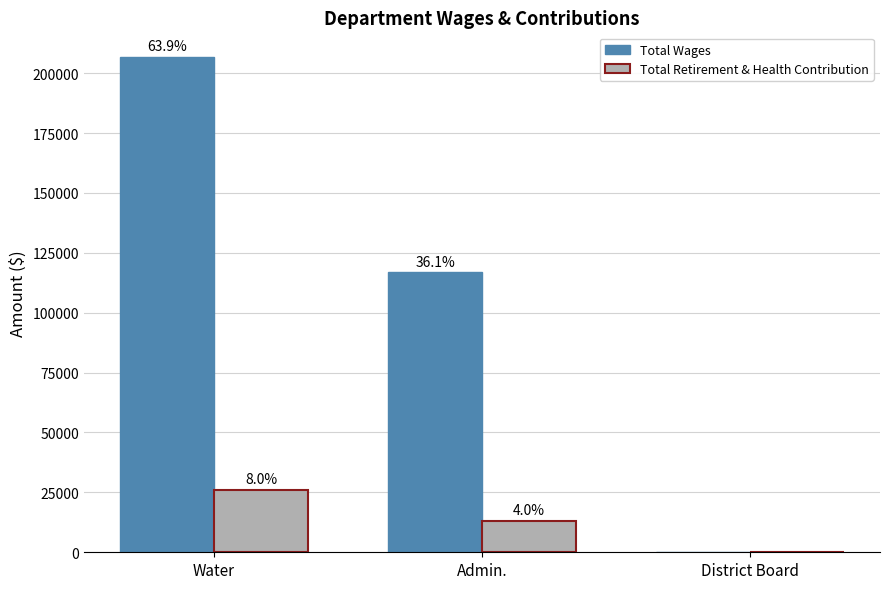

Is it true that Total Retirement & Health Contribution equals 35977 at Water?

False